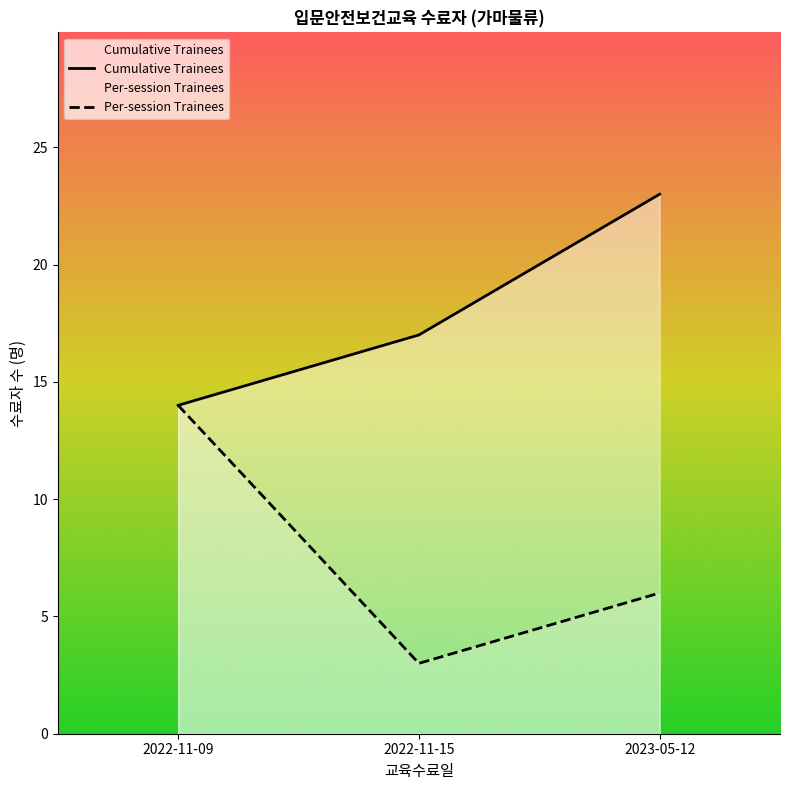

What are all the series names shown in the legend?

Cumulative Trainees, Per-session Trainees